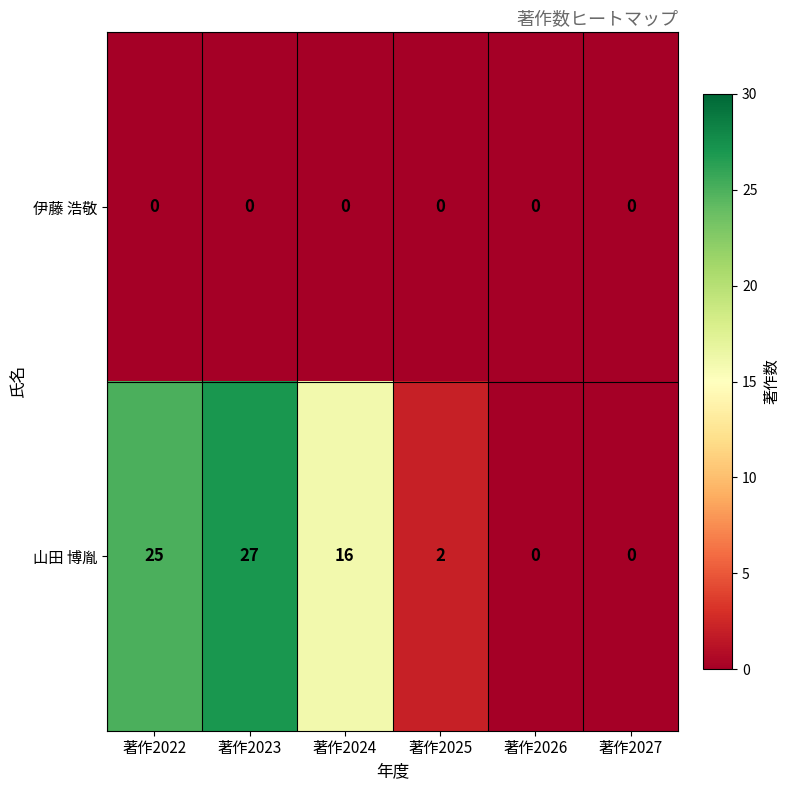

Which series has the largest total across all categories?

山田 博胤